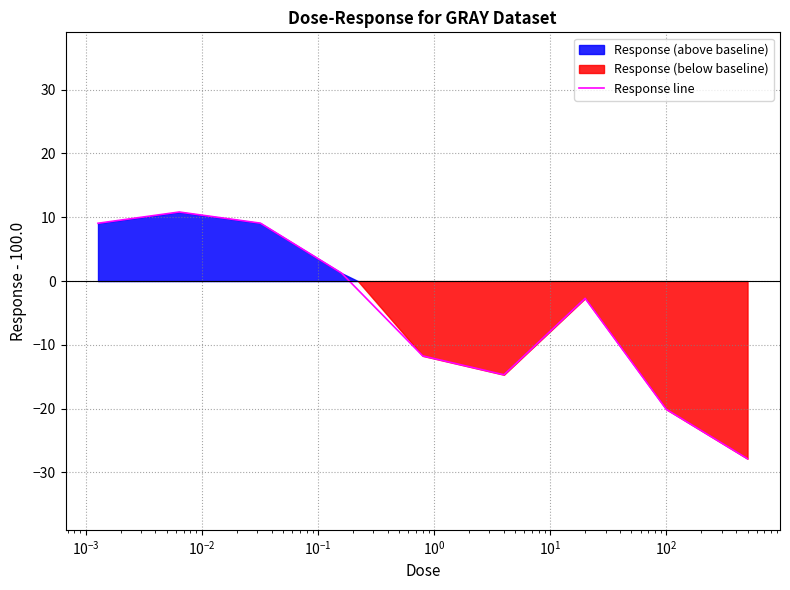

What is the lowest value of the Response line series?

-27.9